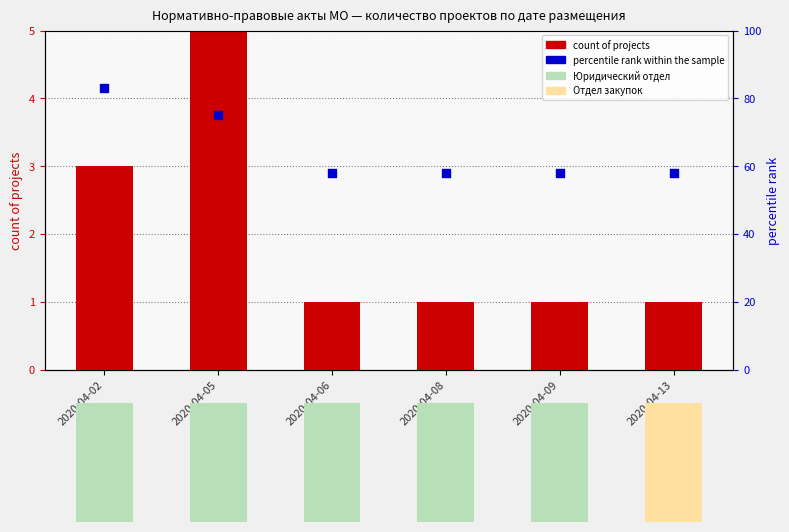

Which series has the largest Y range (max minus min)?

percentile rank within the sample